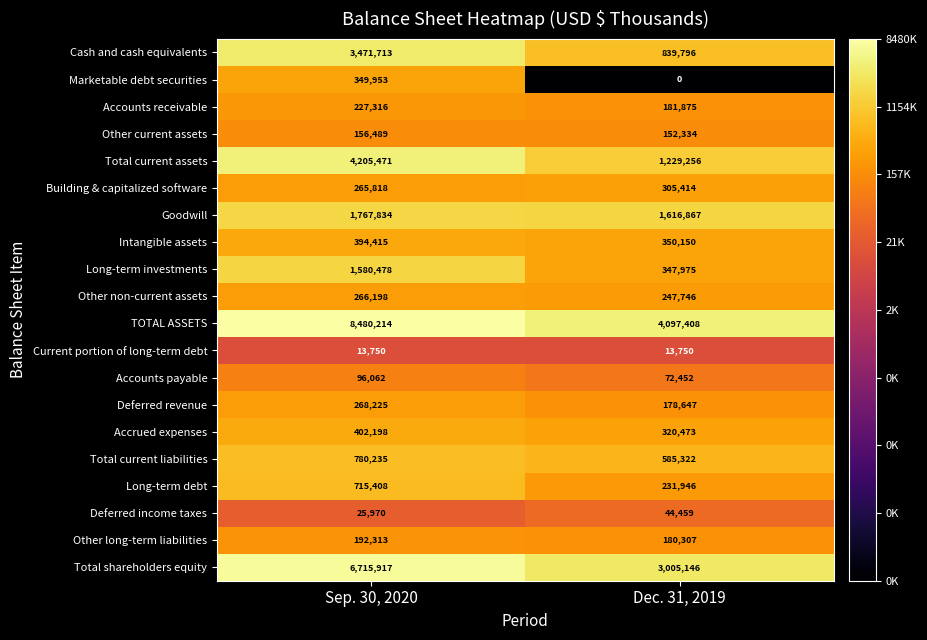

At which category is the sum across all series the highest?

Sep. 30, 2020